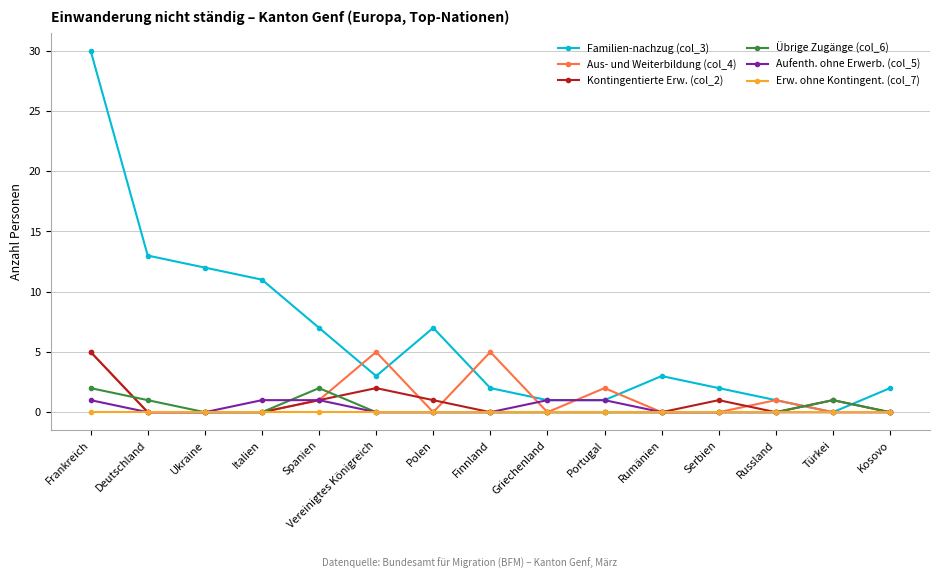

Is this an area chart (filled region under the line)?

No